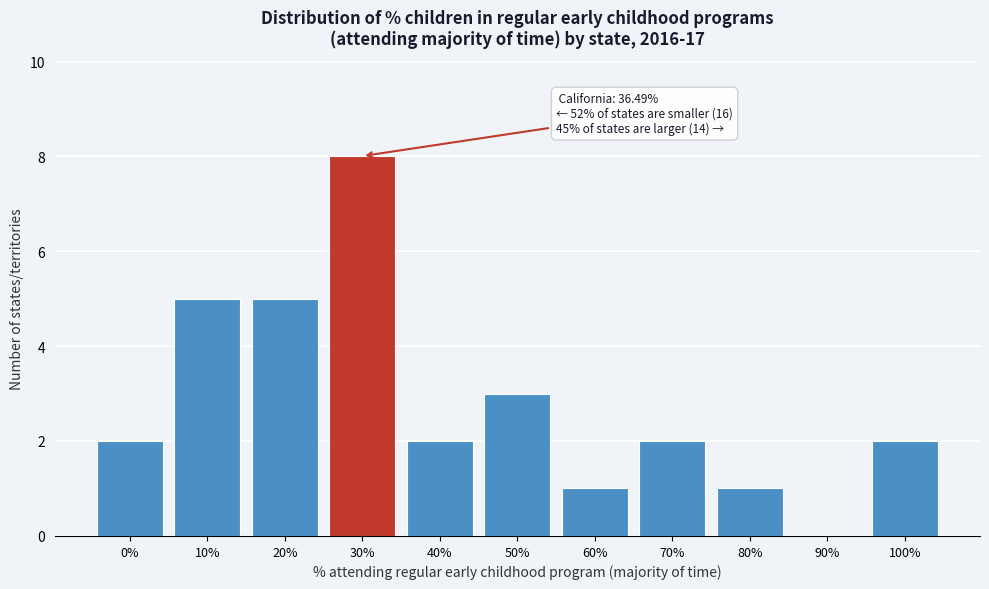

Reading left to right, transcribe all the data shown in this chart.

0%=2	10%=5	20%=5	30%=8	40%=2	50%=3	60%=1	70%=2	80%=1	90%=0	100%=2